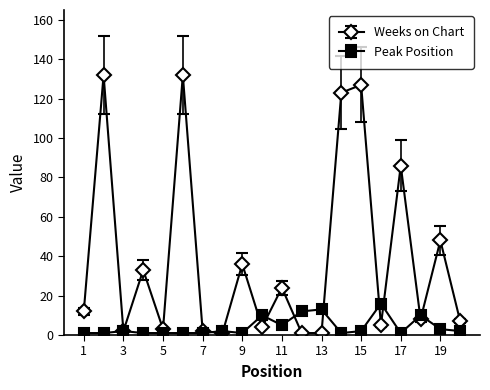

List the series in order of their overall mean, highest first.

Weeks on Chart, Peak Position